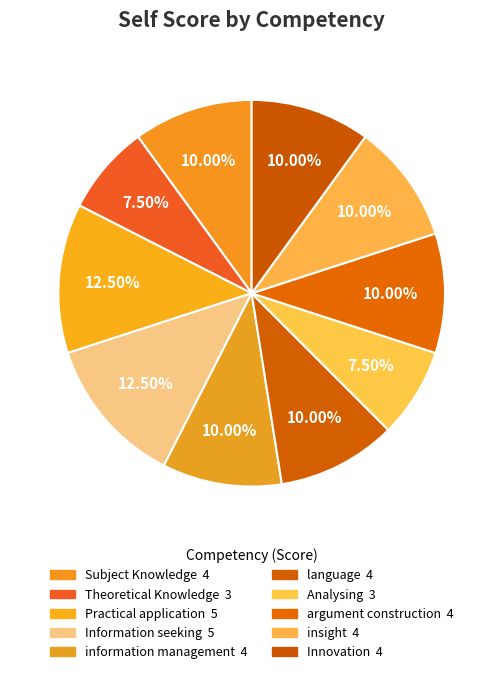

Is the sum of Practical application and Analysing greater than half?

No